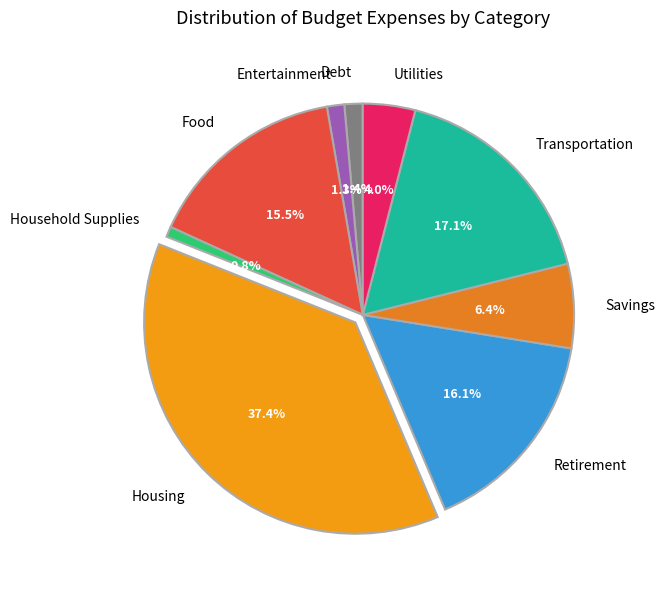

Between Housing and Household Supplies, which is larger?

Housing